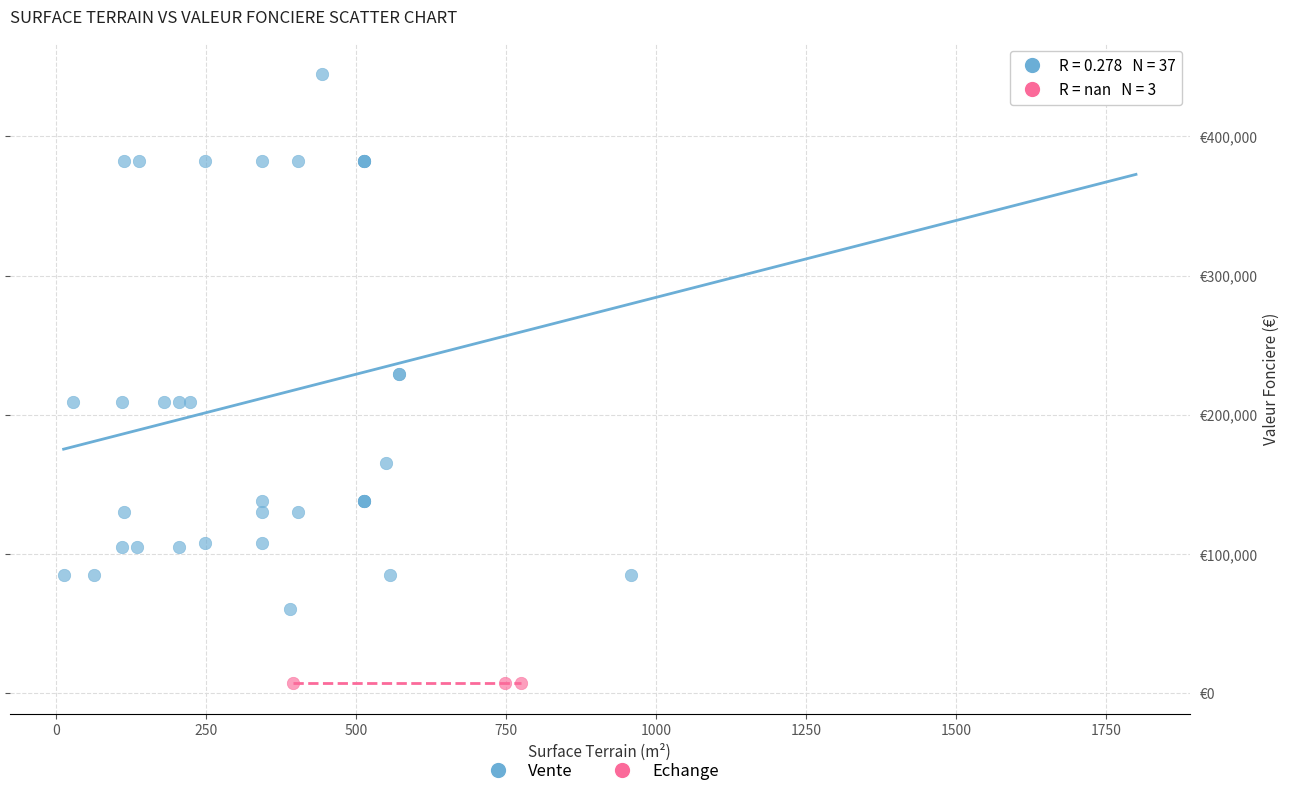

What are all the series names shown in the legend?

Vente, Echange